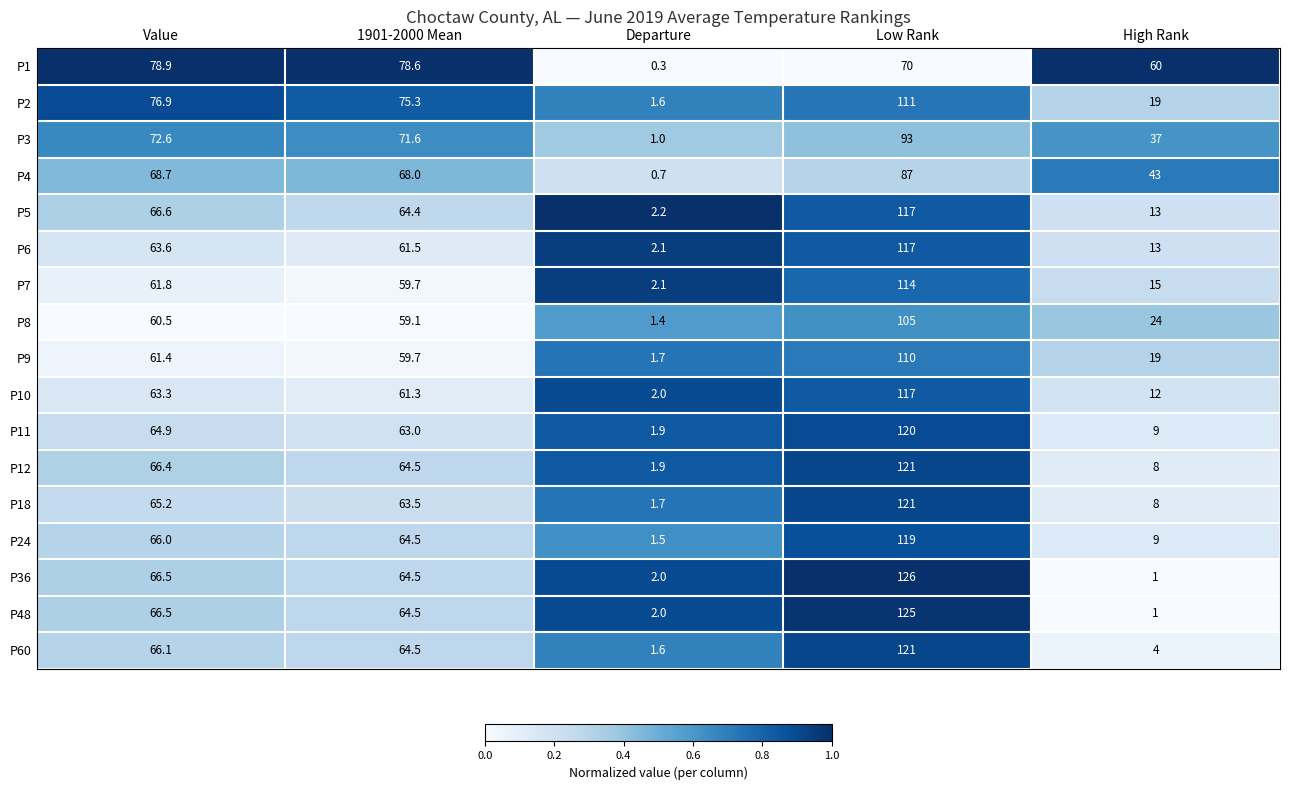

What is the sum of the P12 values at High Rank and Low Rank?

129.0